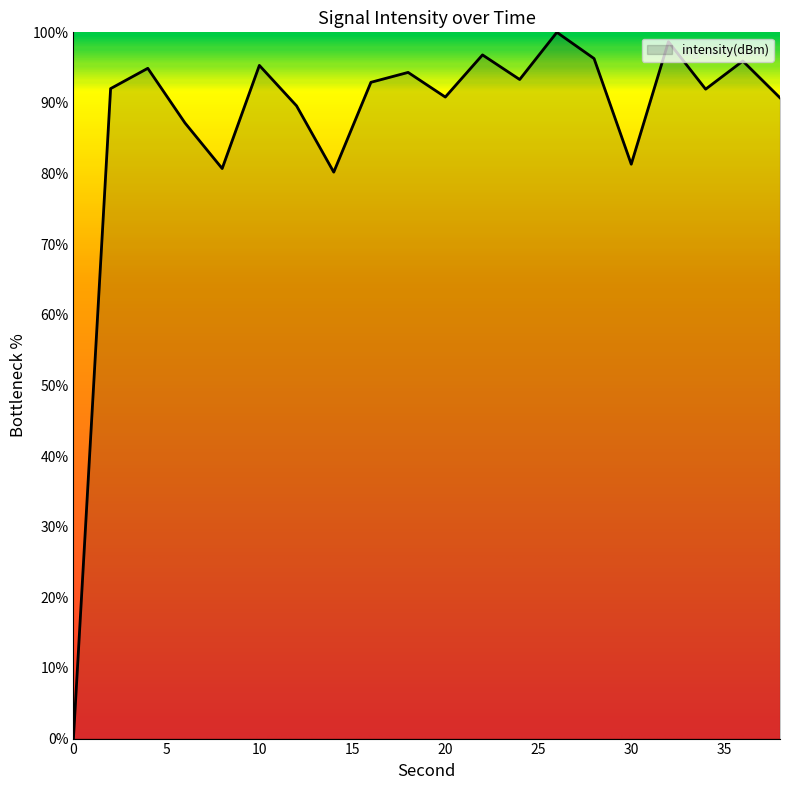

What is the greatest value displayed?

100.0